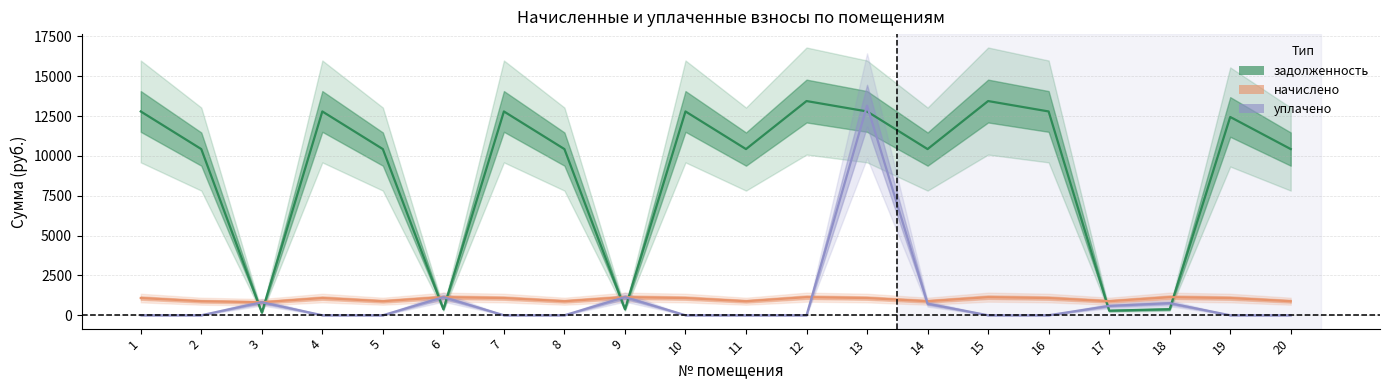

At which category does the chart reach its peak across all series?

12